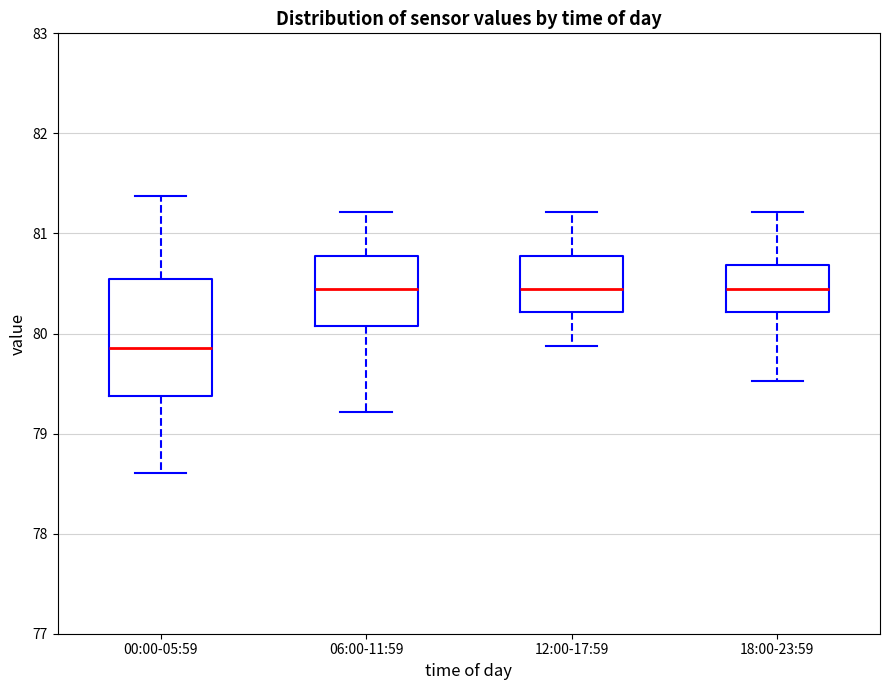

Which box's median line is the lowest?

00:00-05:59